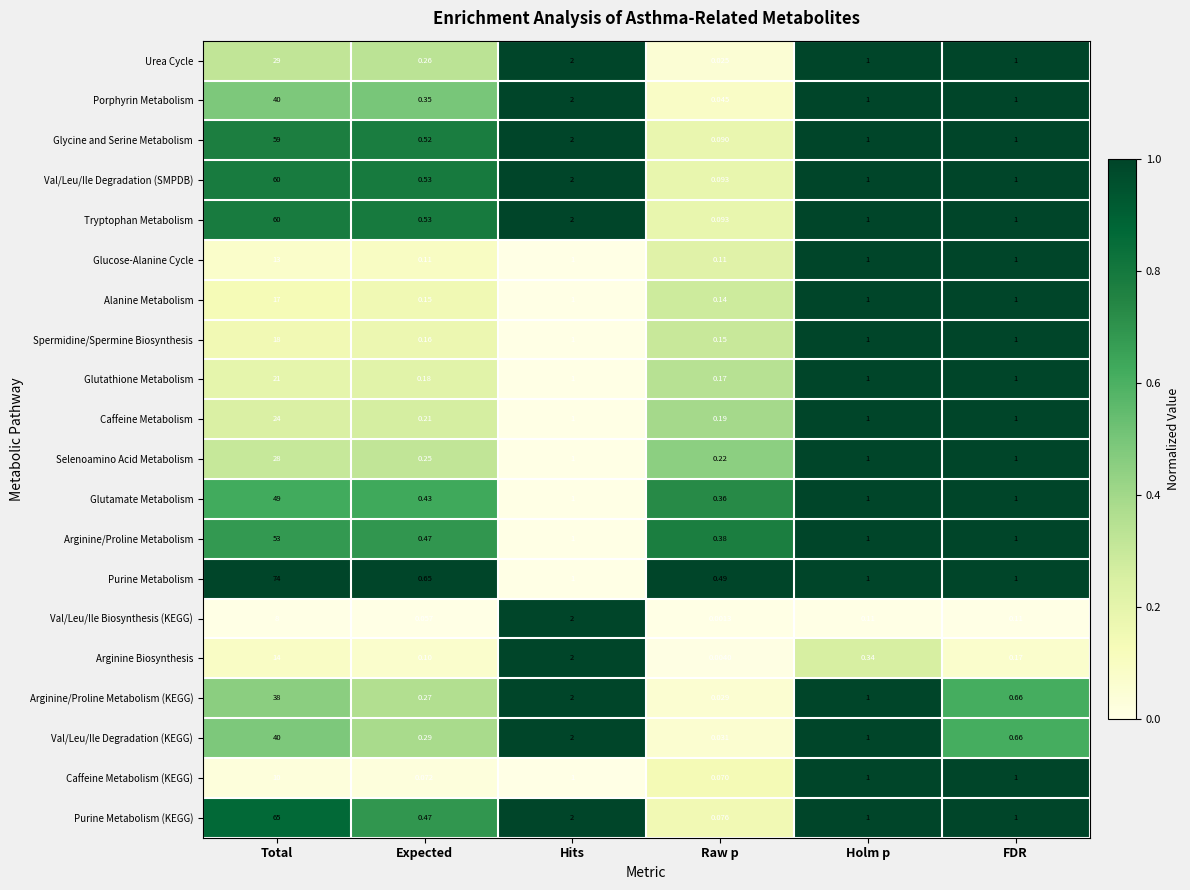

Which series has the largest total across all categories?

Purine Metabolism